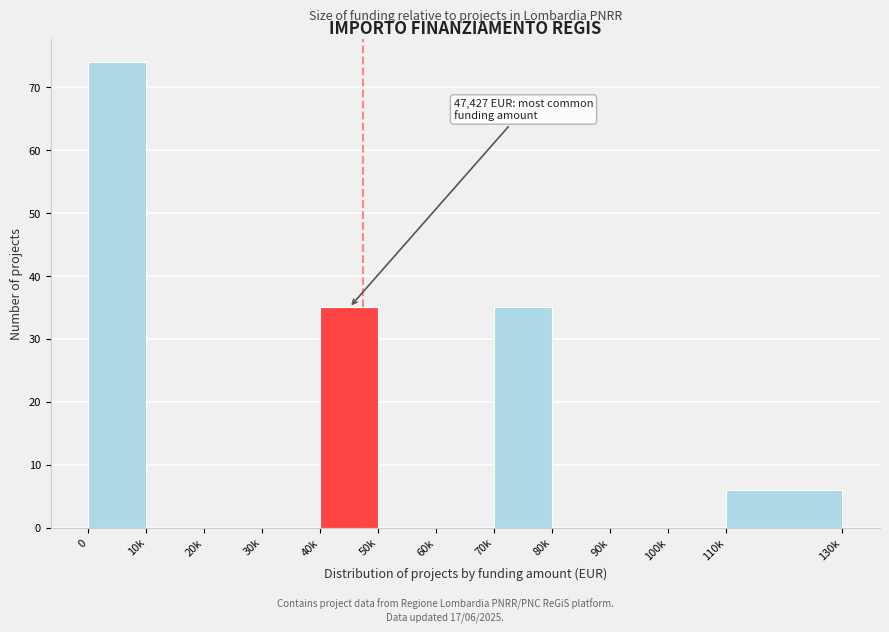

Reading left to right, extract all data points from this chart.

0=74	10k=0	20k=0	30k=0	40k=35	50k=0	60k=0	70k=35	80k=0	90k=0	100k=0	110k=6